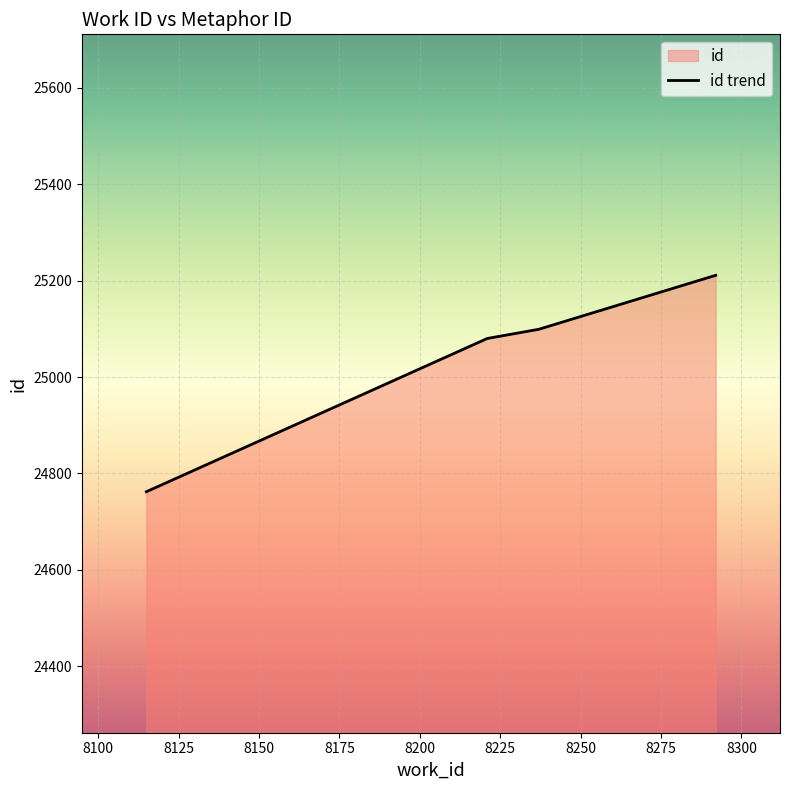

What is the sum of all values?

100152